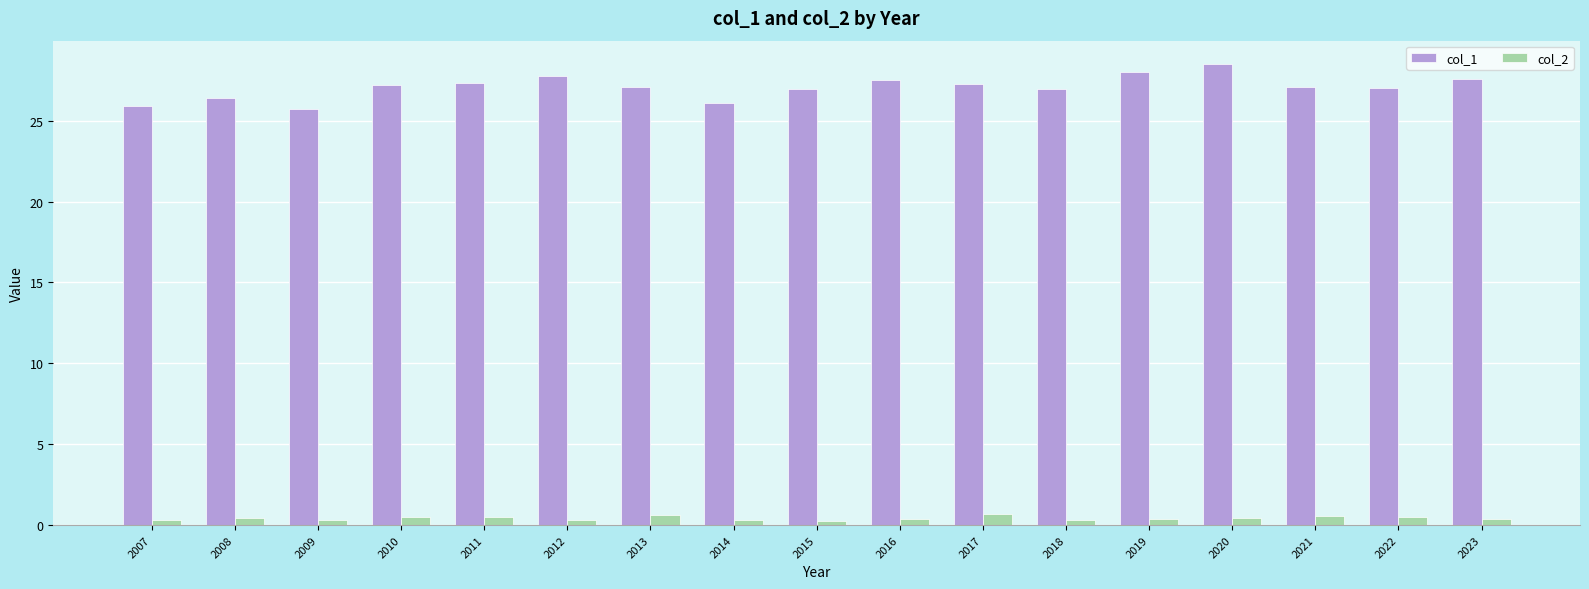

List the series in order of their peak value, highest first.

col_1, col_2